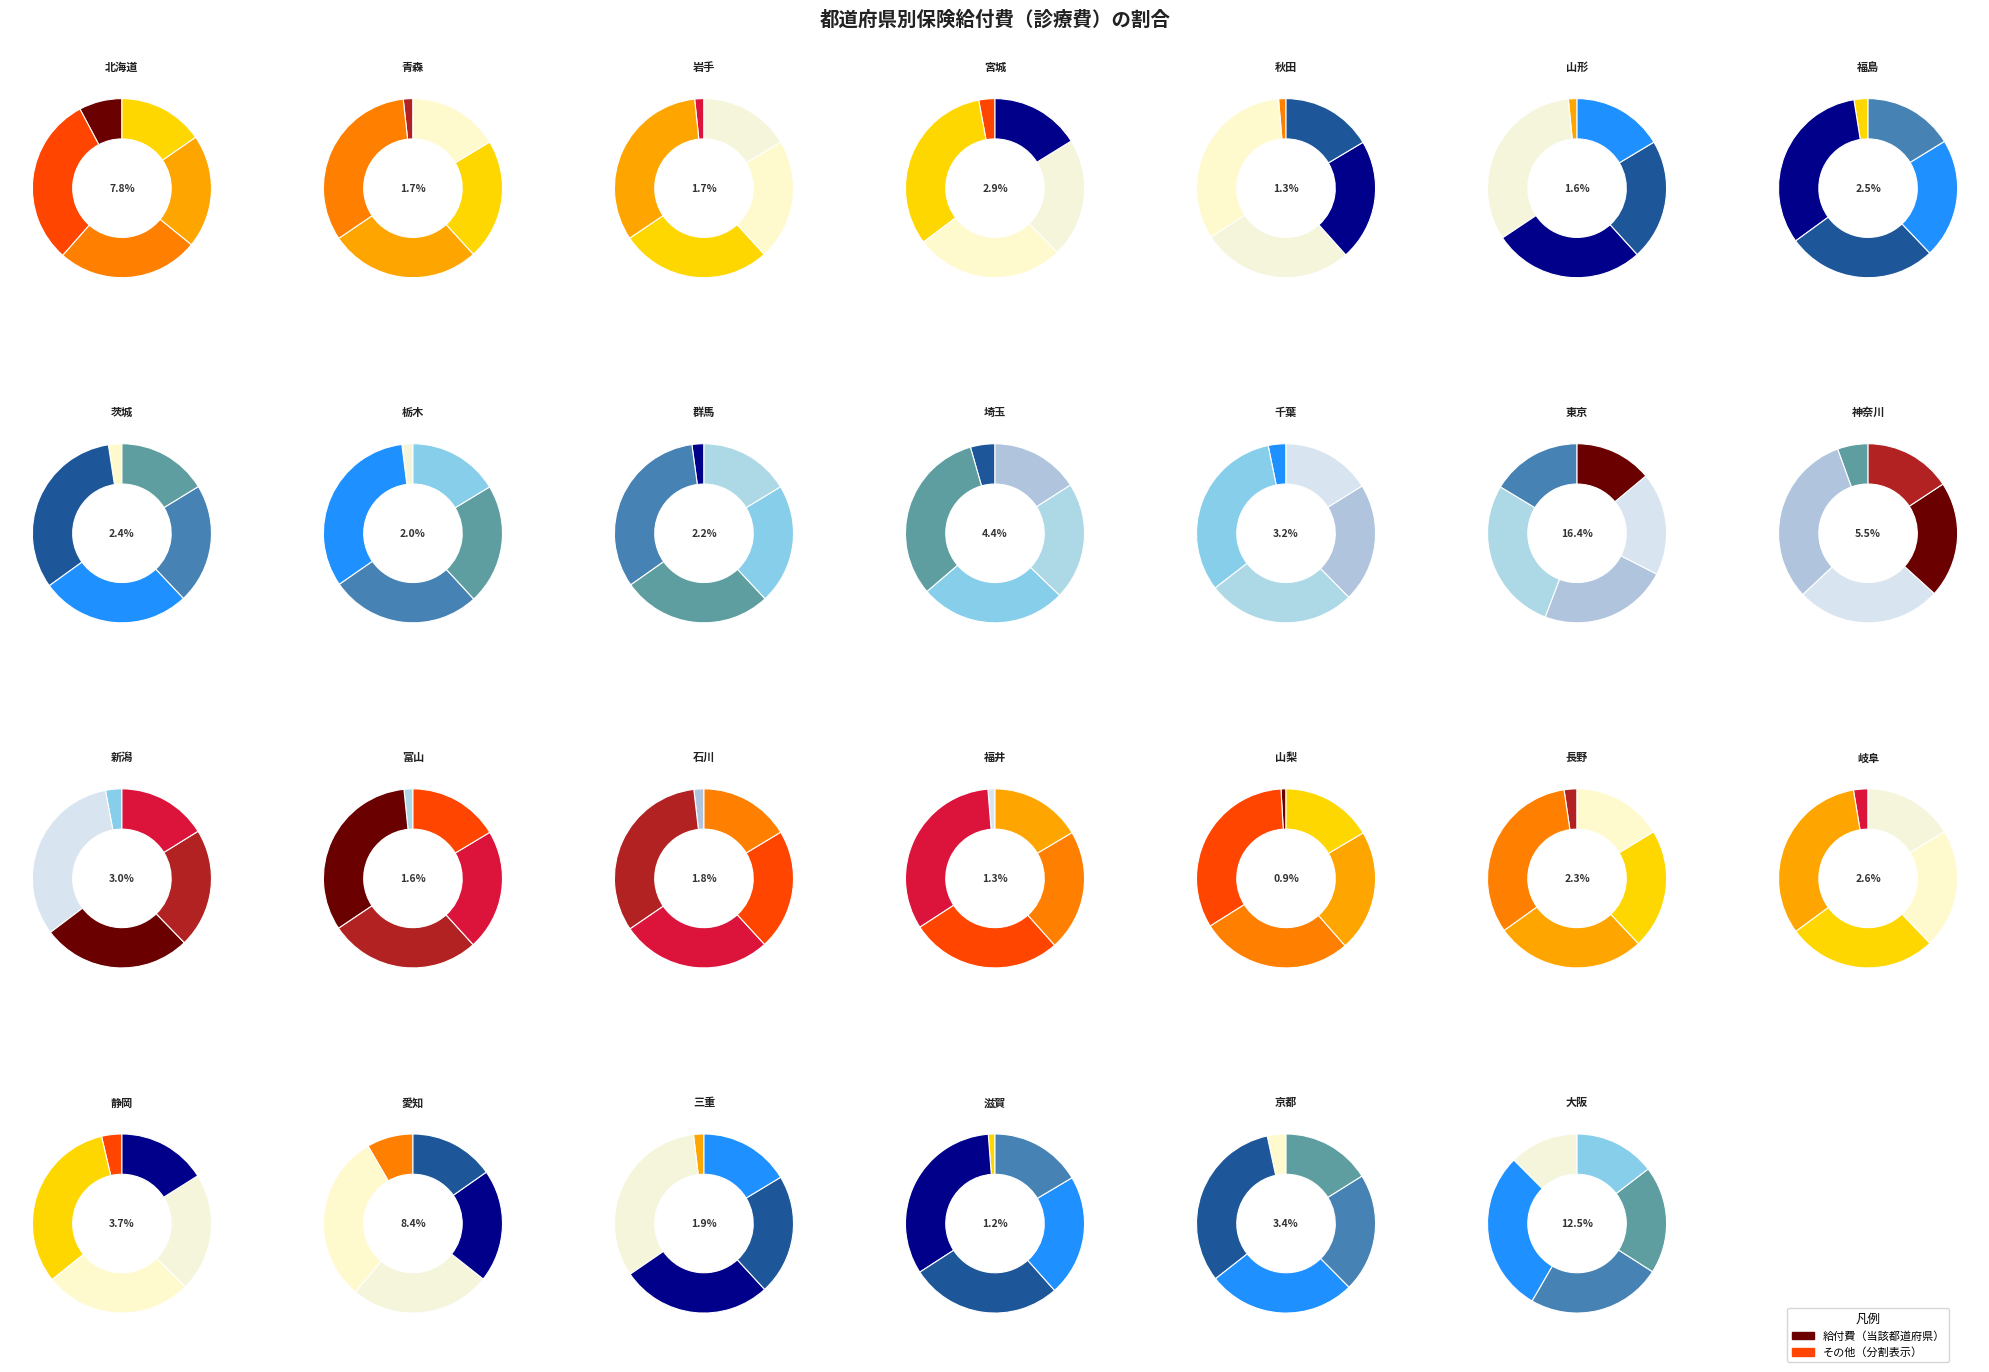

To the nearest percent, what portion does 新潟 represent?

3%